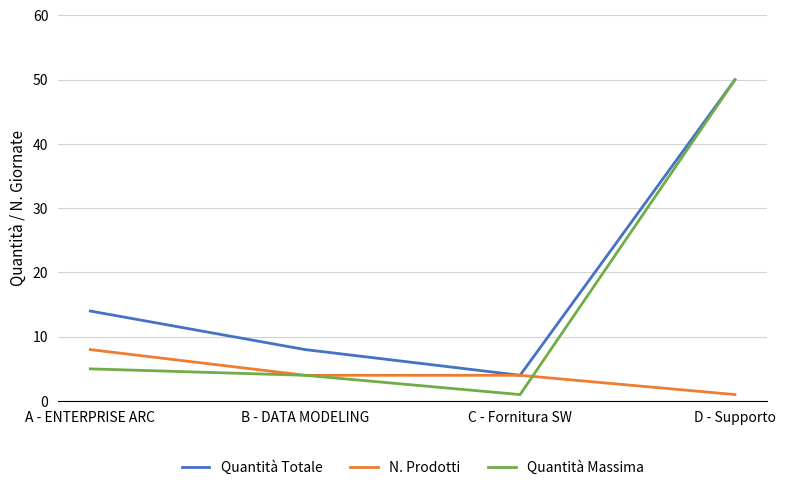

Rank the categories by Quantità Massima value from highest to lowest.

D - Supporto, A - ENTERPRISE ARC, B - DATA MODELING, C - Fornitura SW